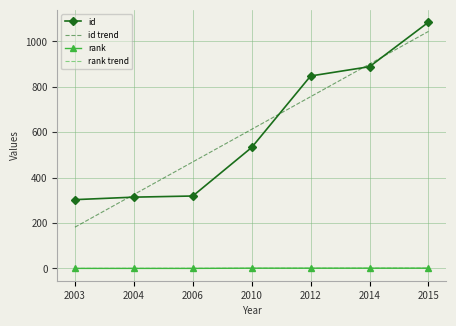

Between 2004 and 2006, which series saw the biggest shift?

id trend